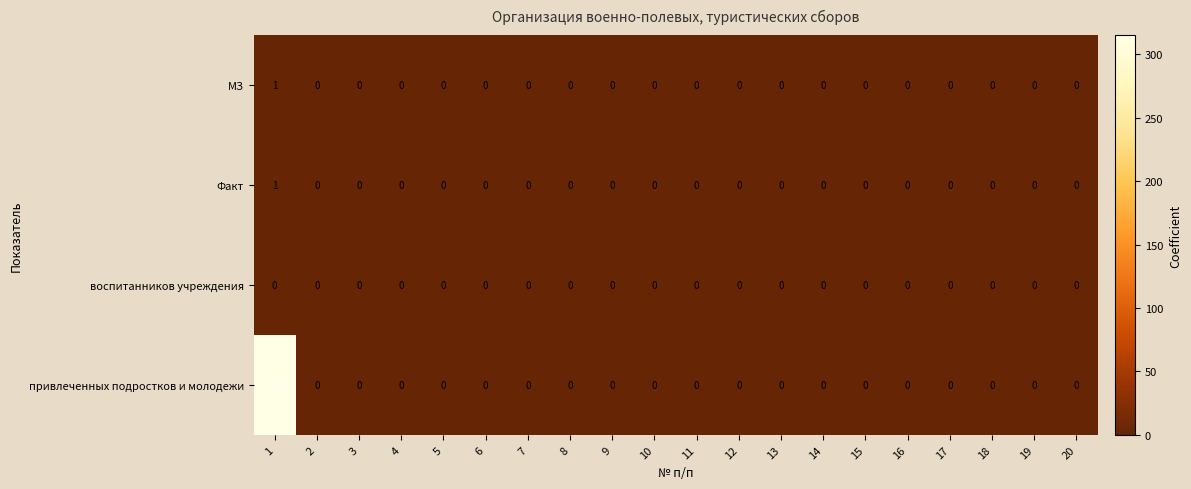

At how many categories does at least one series exceed 77?

1